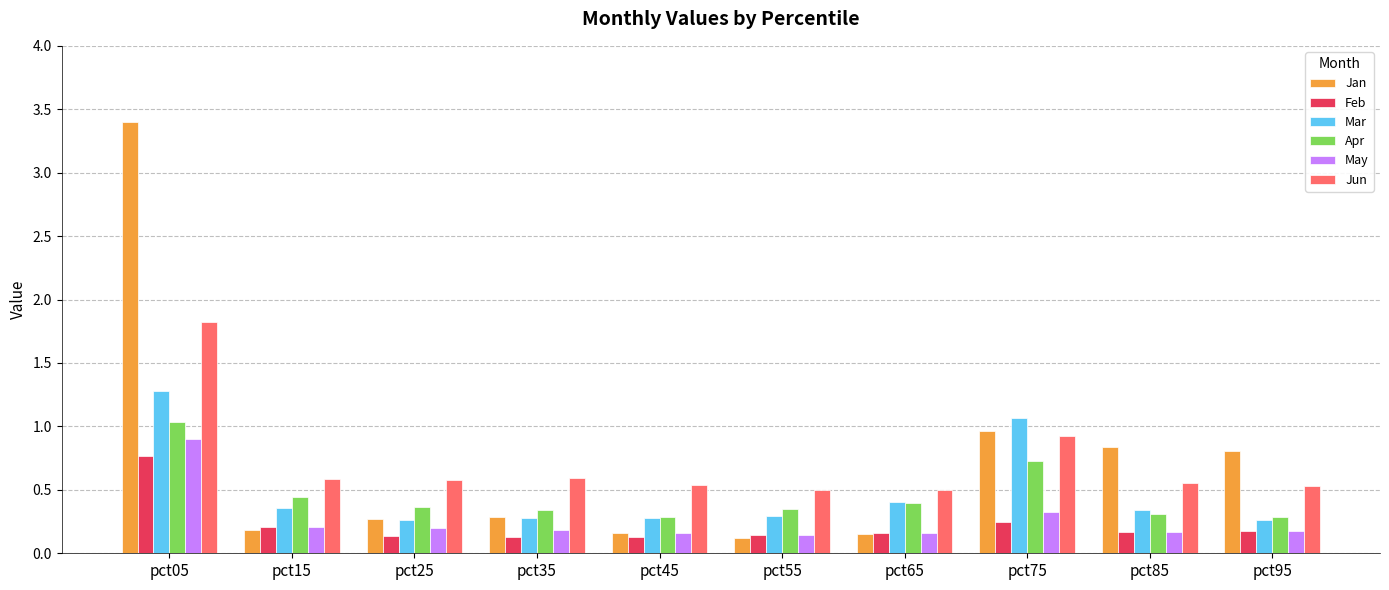

Is it true that Jun equals 1.8 at pct05?

True